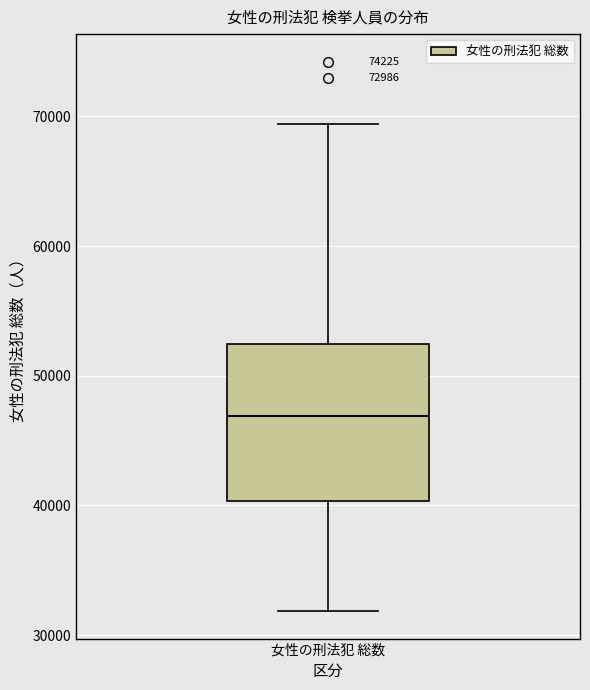

Read this box plot against the y-axis: the position of the median line, the range covered by the box, and the ends of both whiskers. The values are not printed on the chart, so give them approximately, as read against the axis.

median 47000, box 40000 to 52000, whiskers 32000 to 69000